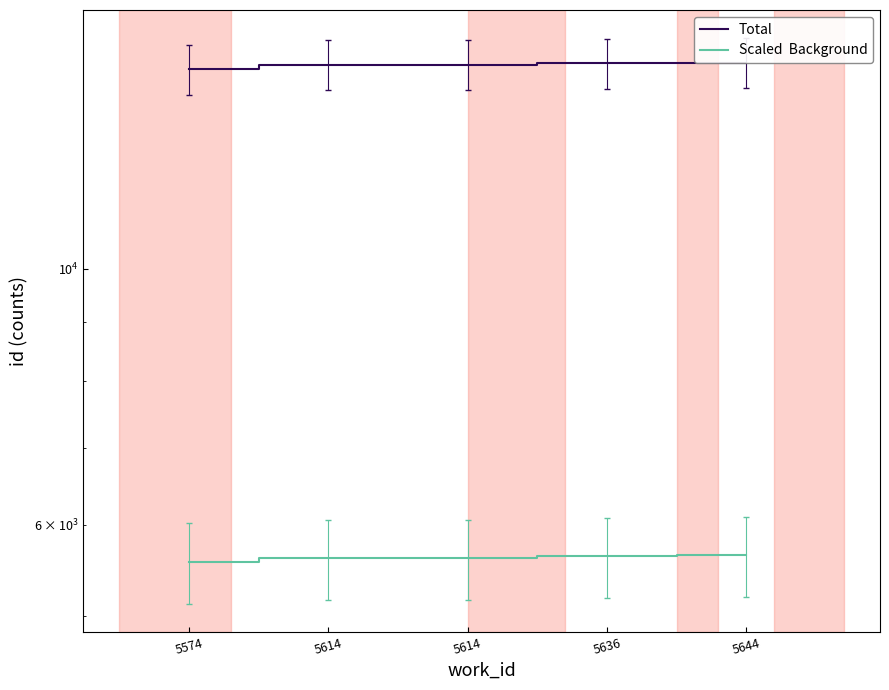

What is the value of the Scaled  Background point at the 4th from the left?

5636